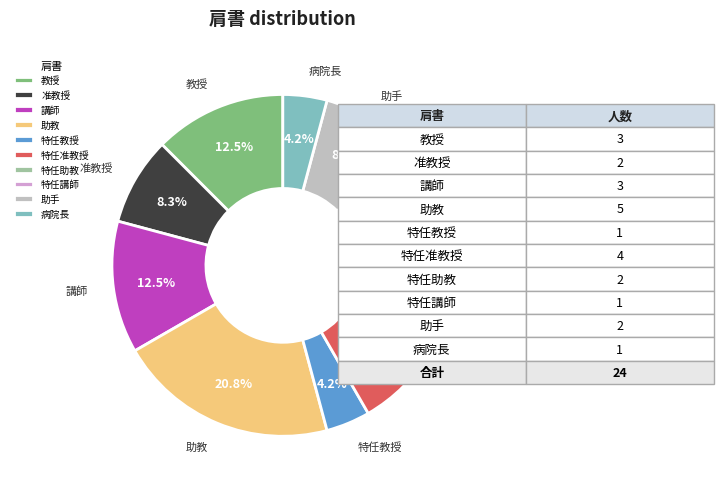

To the nearest percent, what percentage of the pie is 特任助教?

8%